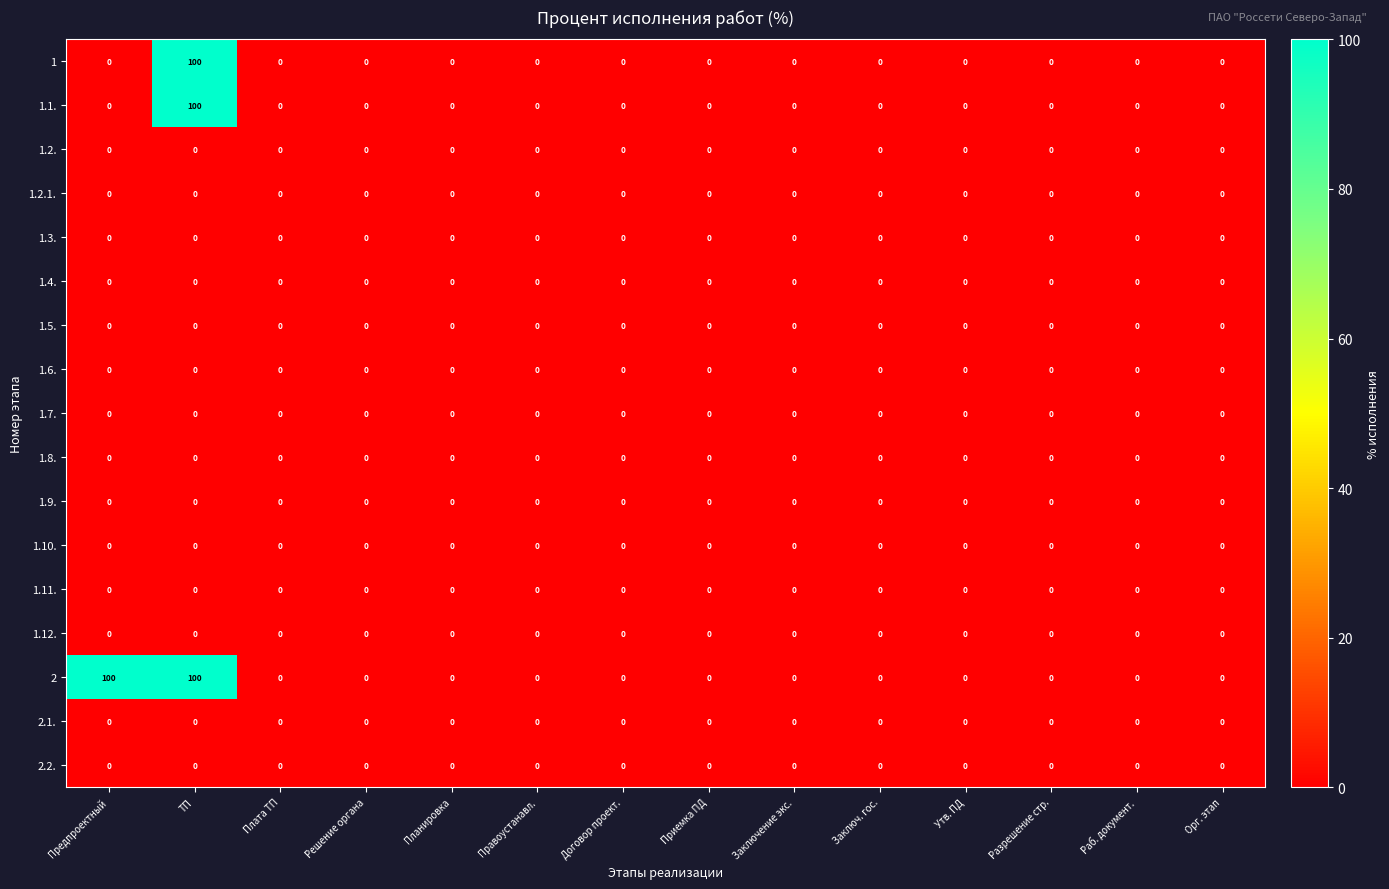

What is the difference between the maximum and minimum values in the 1.1. series?

100